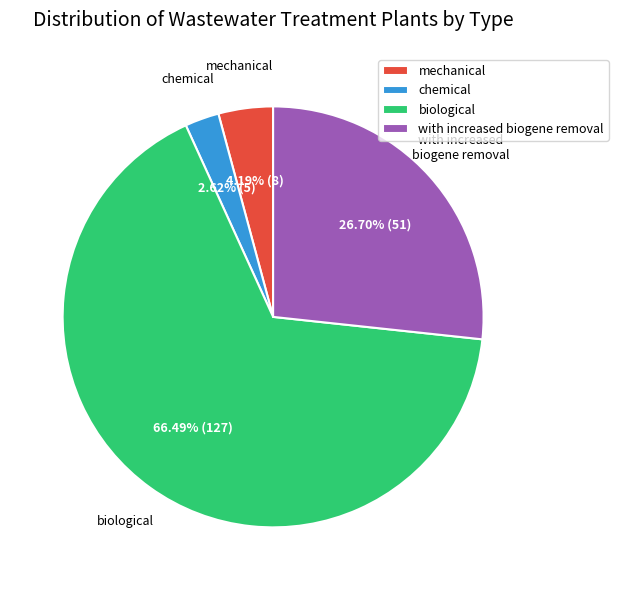

To the nearest percent, what is the average slice percentage?

25%